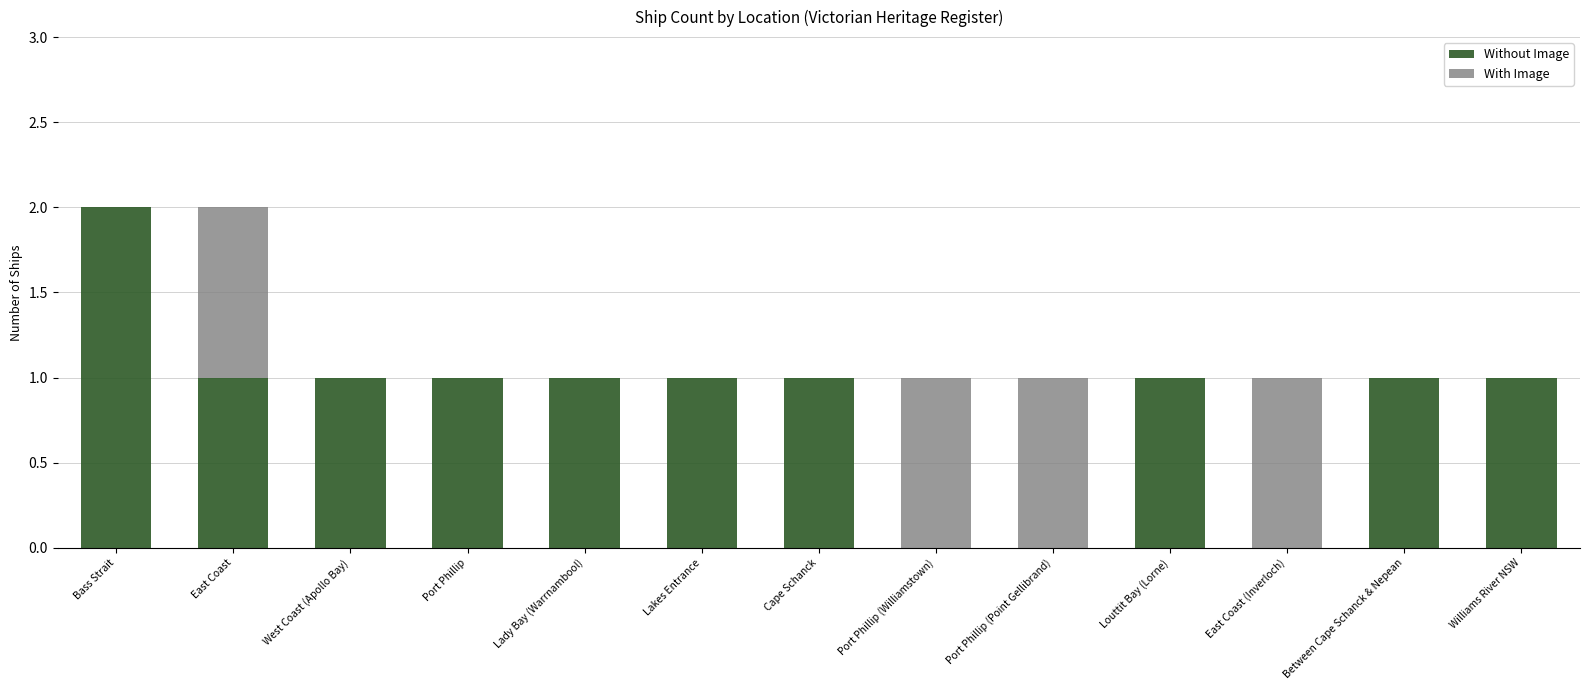

How many series are shown in this chart?

2